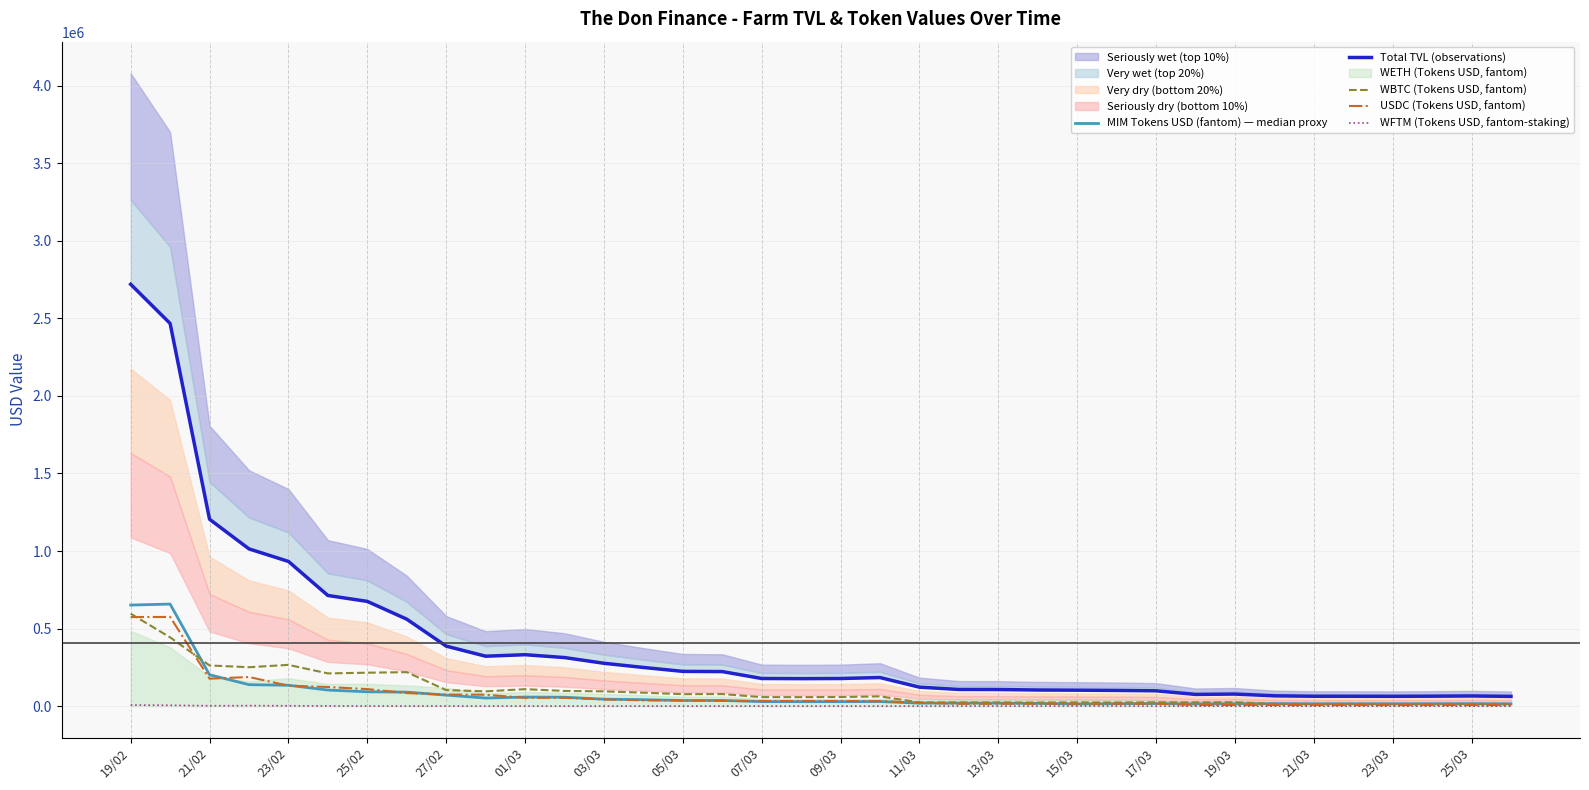

What position from the right is 19?

17